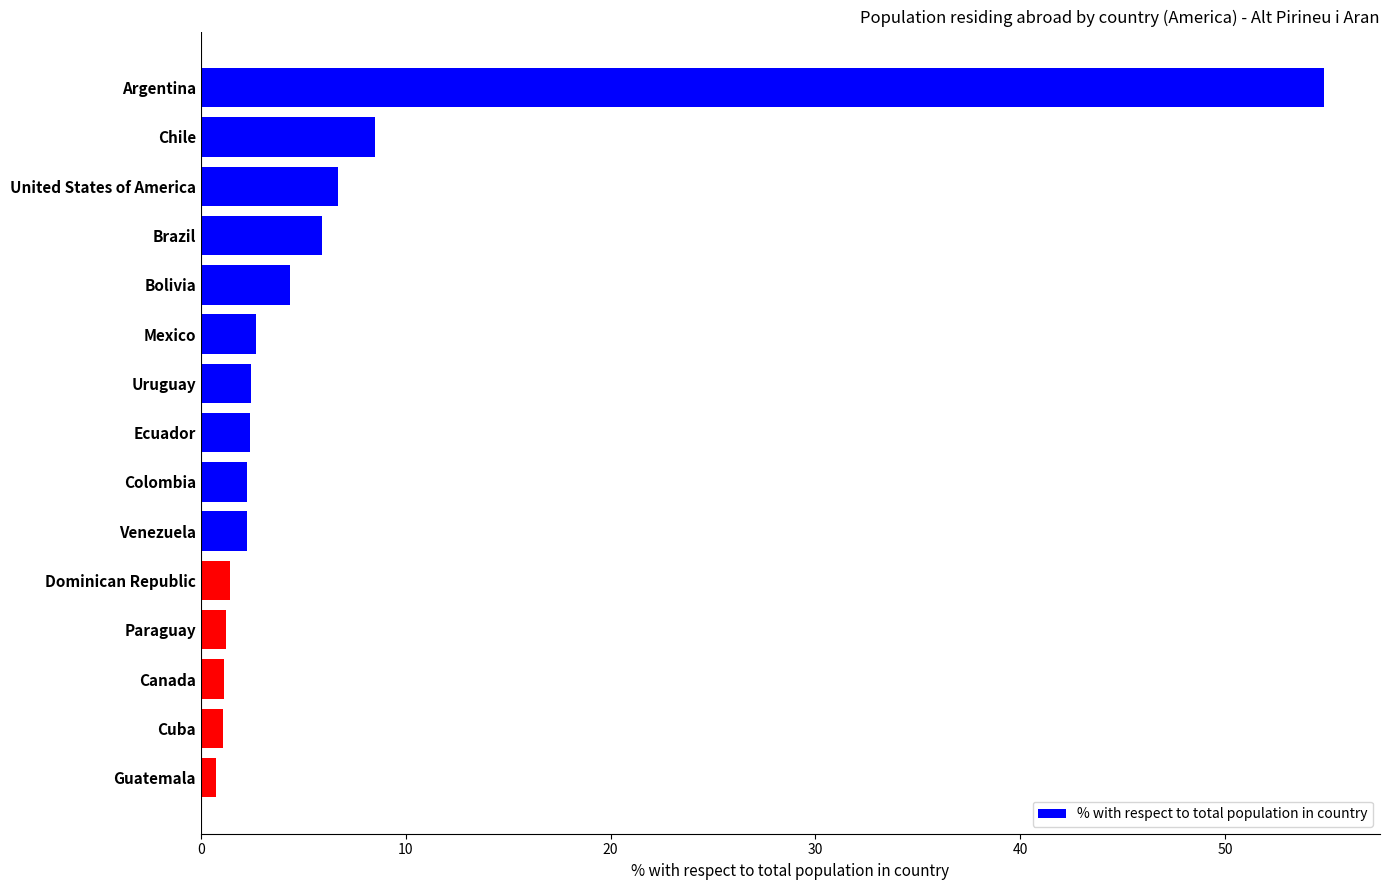

Between Colombia and Cuba, which is larger?

Colombia